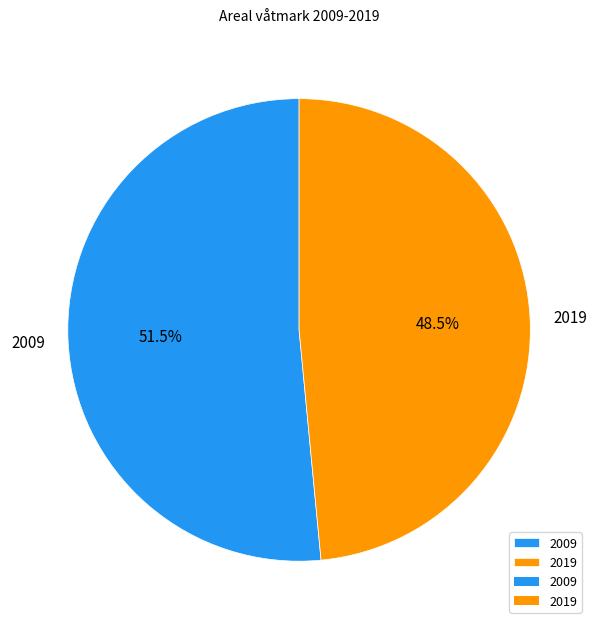

Combined, what portion of the pie is 2019 and 2009?

100.0%